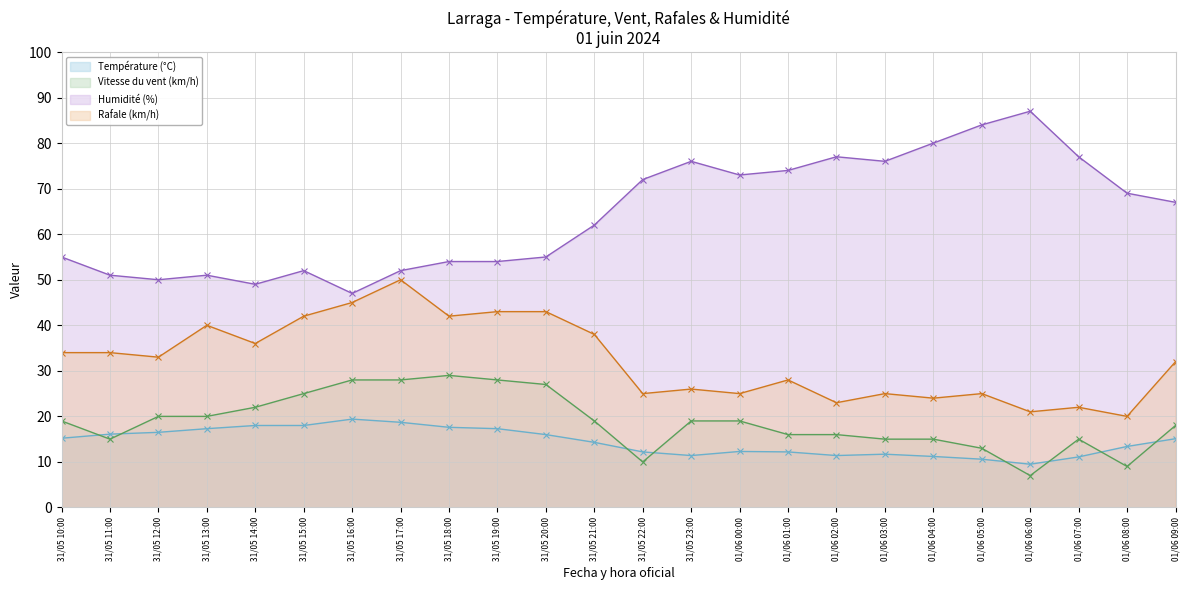

True or false: Température (°C) and Humidité (%) cross at least once.

False